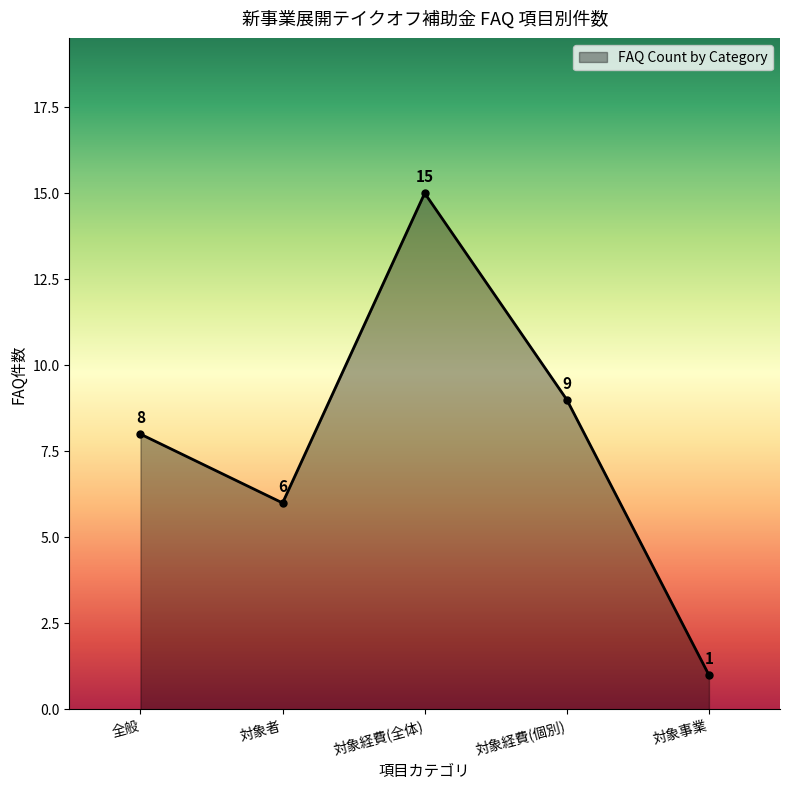

Does the chart display data point markers on the line(s)?

Yes